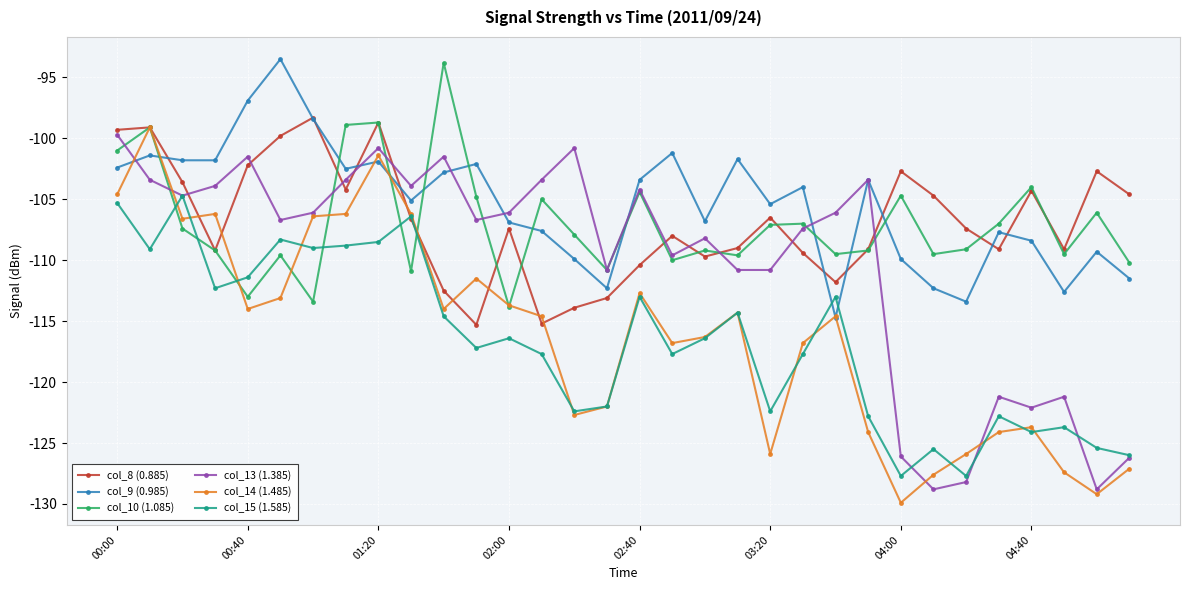

What is the value of the col_14 (1.485) point at the 5th from the left?

-114.0